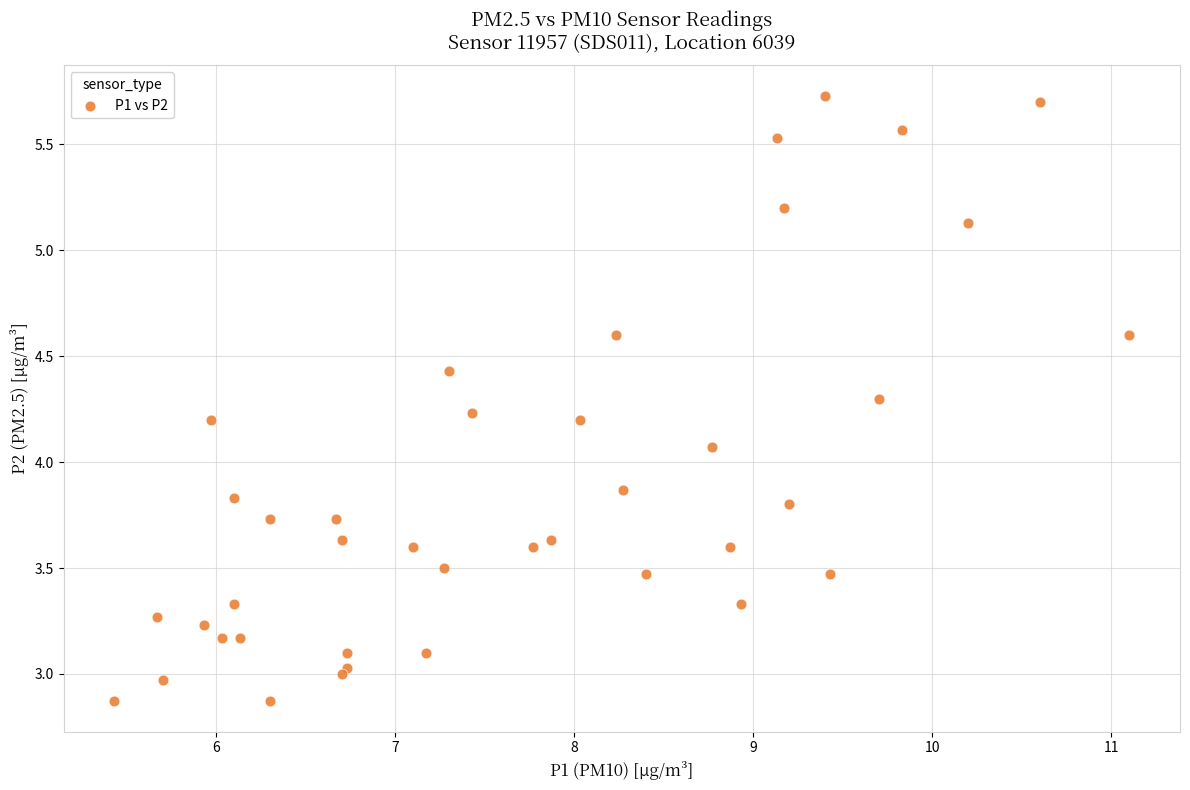

What Y value in the scatter plot is closest to 4?

4.1